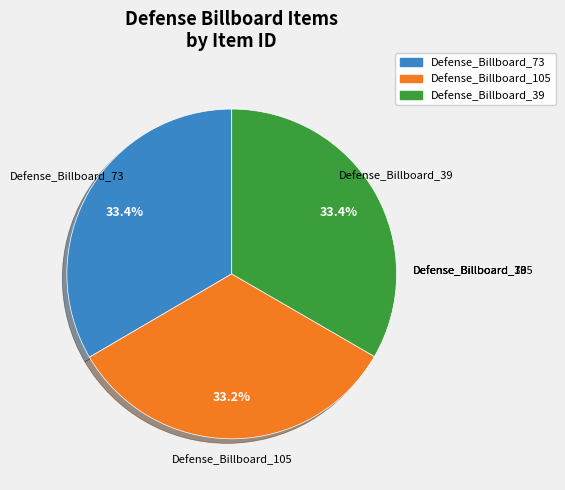

Is Defense_Billboard_73 the majority of the pie?

No